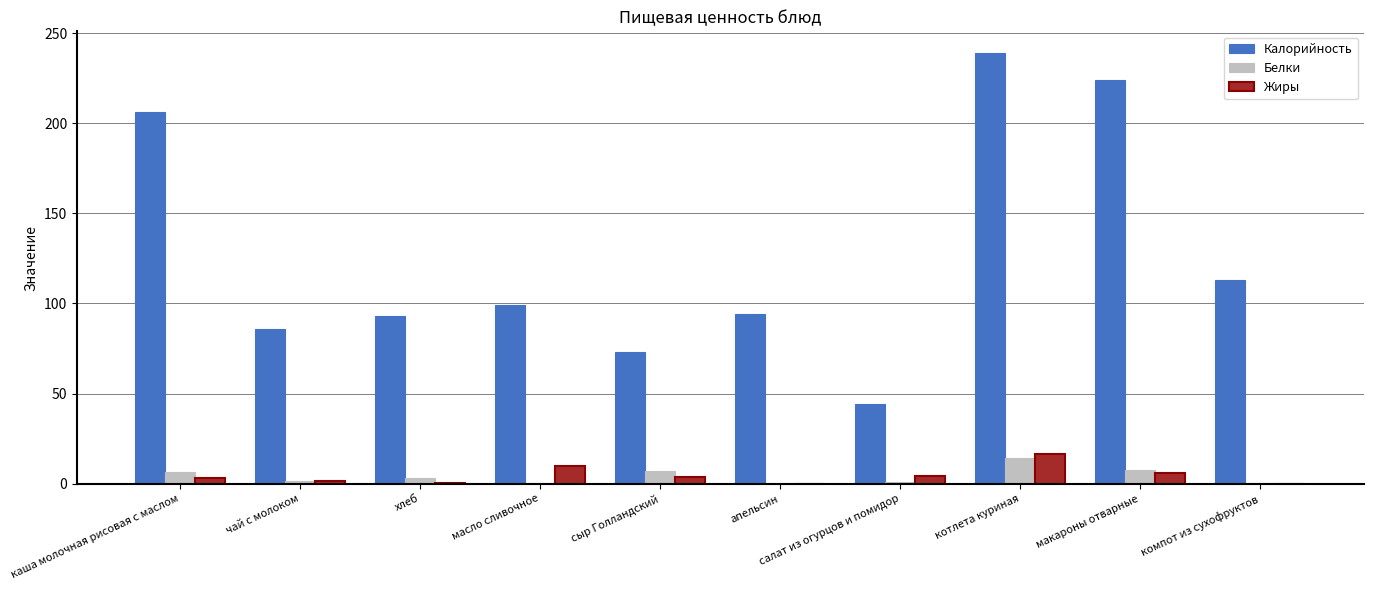

The value of Белки at апельсин is 9.5. True or false?

False